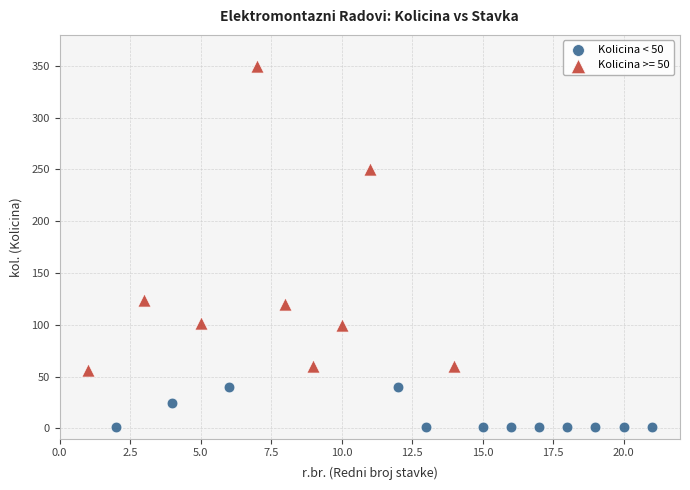

Which series has the widest spread of Y values?

Kolicina >= 50